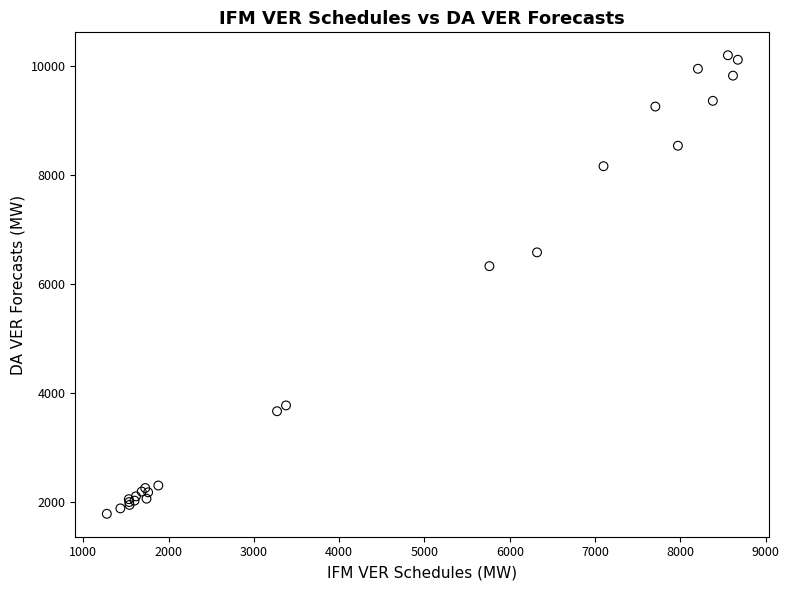

What Y value in the scatter plot is closest to 5990?

6328.5